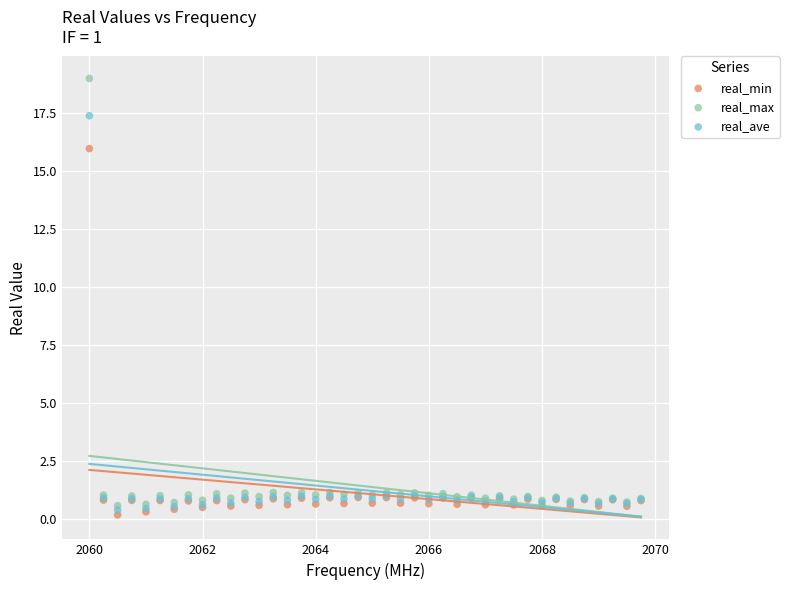

Which series contains the highest Y value?

real_max